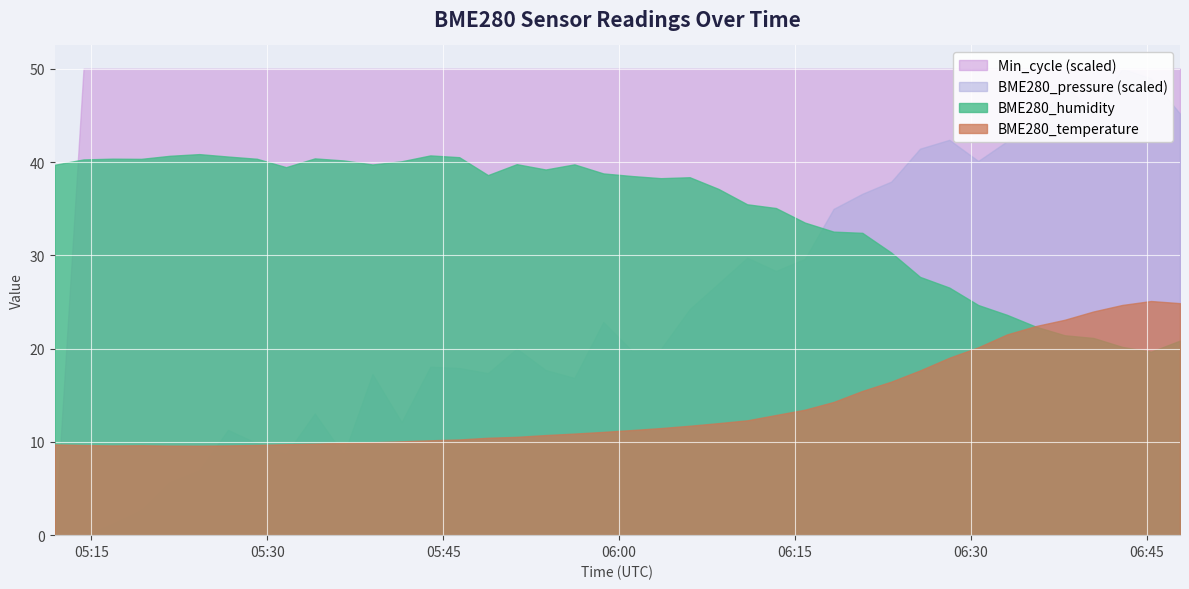

At which category does the chart reach its peak across all series?

2022/03/26 06:42:54